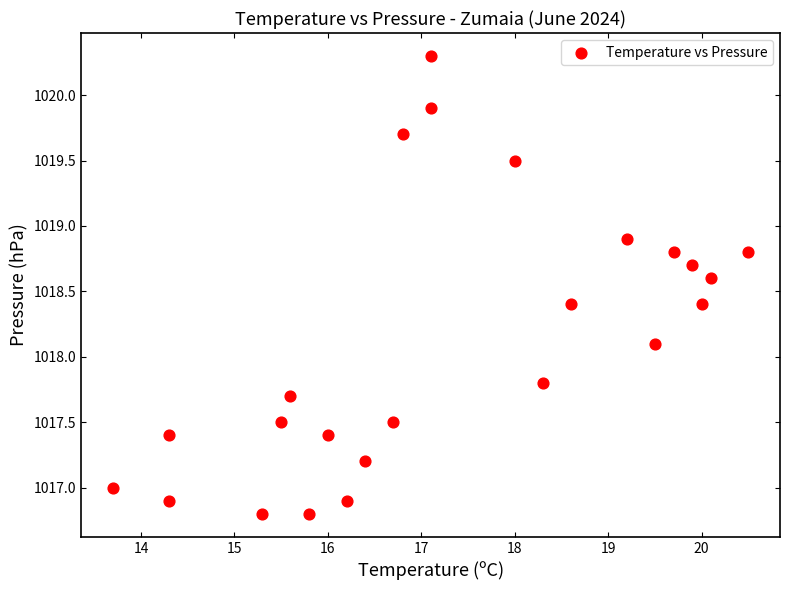

What Y value in the scatter plot is closest to 1018?

1018.1